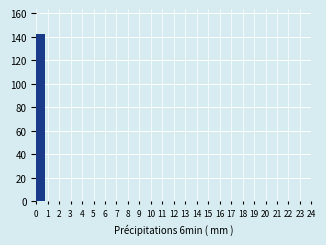

Over which range of the x-axis is the bar tallest?

0 to 1